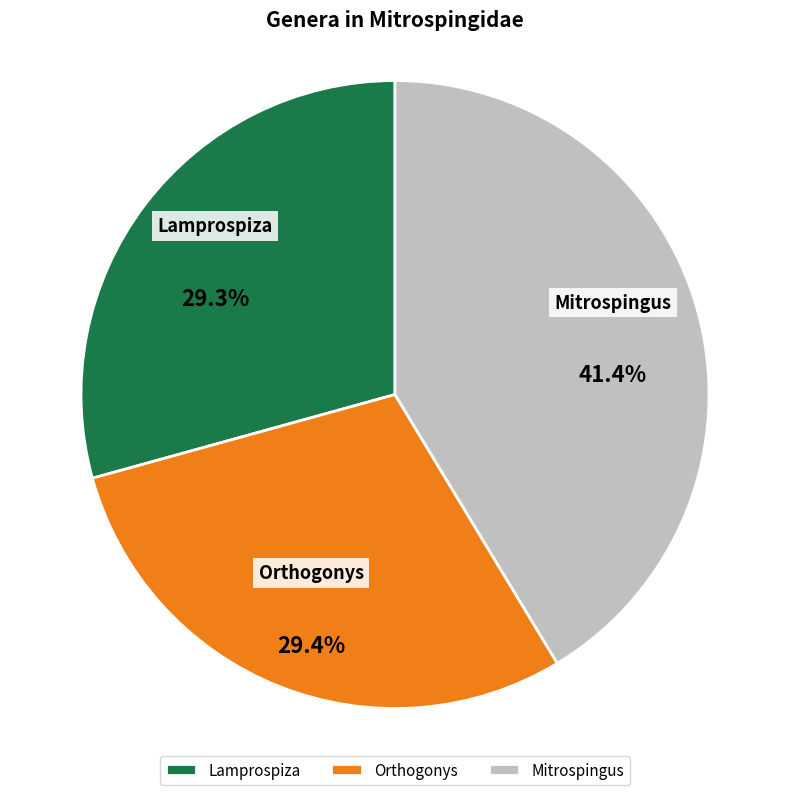

What is the ratio of the value at Lamprospiza to the value at Orthogonys?

1.0